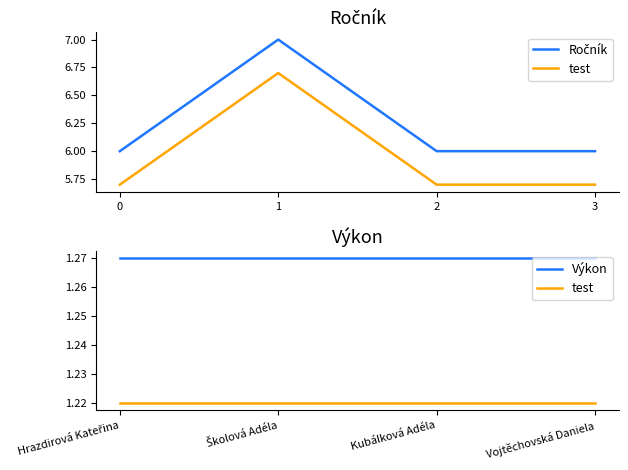

The value of Ročník at 1 is 10.7. True or false?

False